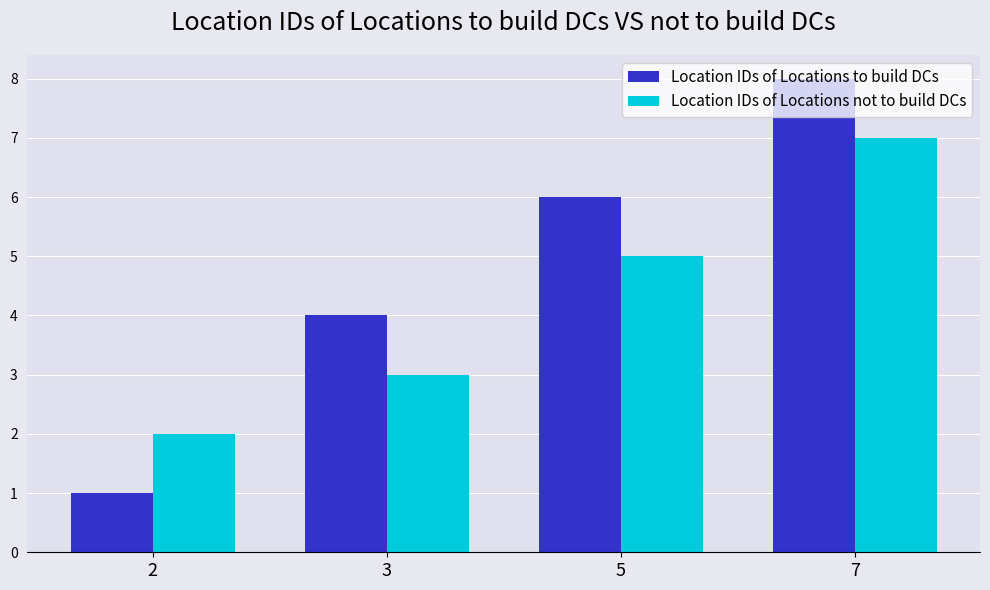

Which series has the largest range (max minus min)?

Location IDs of Locations to build DCs